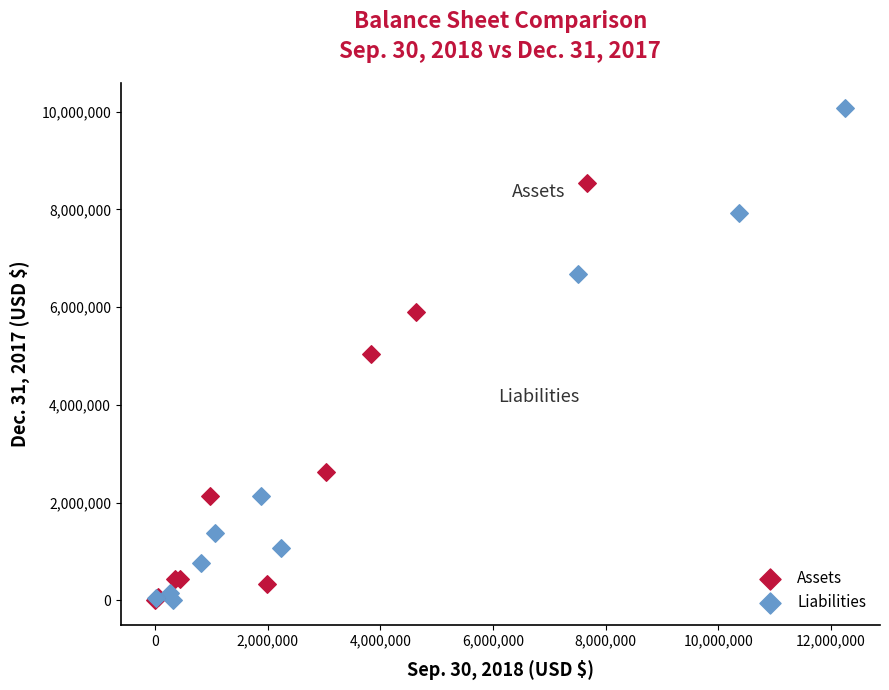

Which series has the largest Y range (max minus min)?

Liabilities